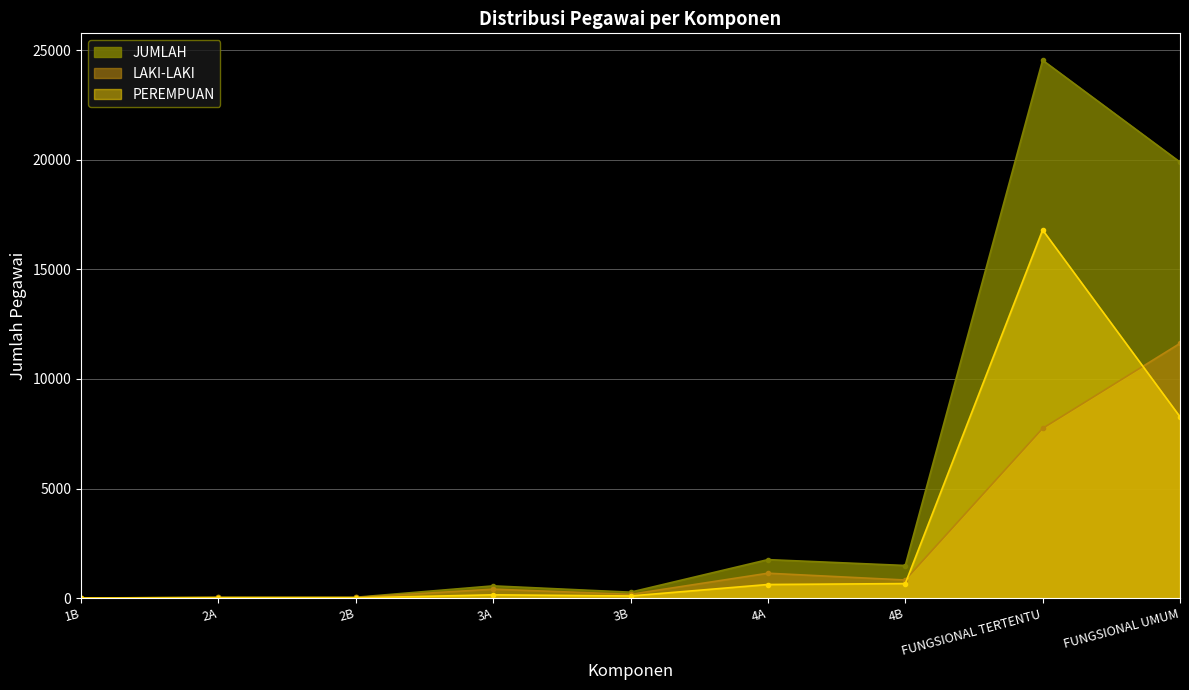

Reading right to left, extract all data points from this chart.

LAKI-LAKI: 11623	7744	825	1135	172	408	28	29	2
PEREMPUAN: 8271	16798	662	620	97	149	10	10	0
JUMLAH: 19894	24542	1487	1755	269	557	38	39	2